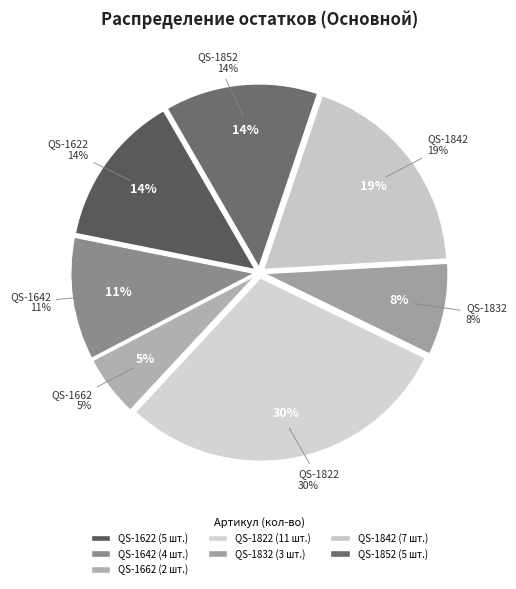

How many slices are in this pie chart?

7